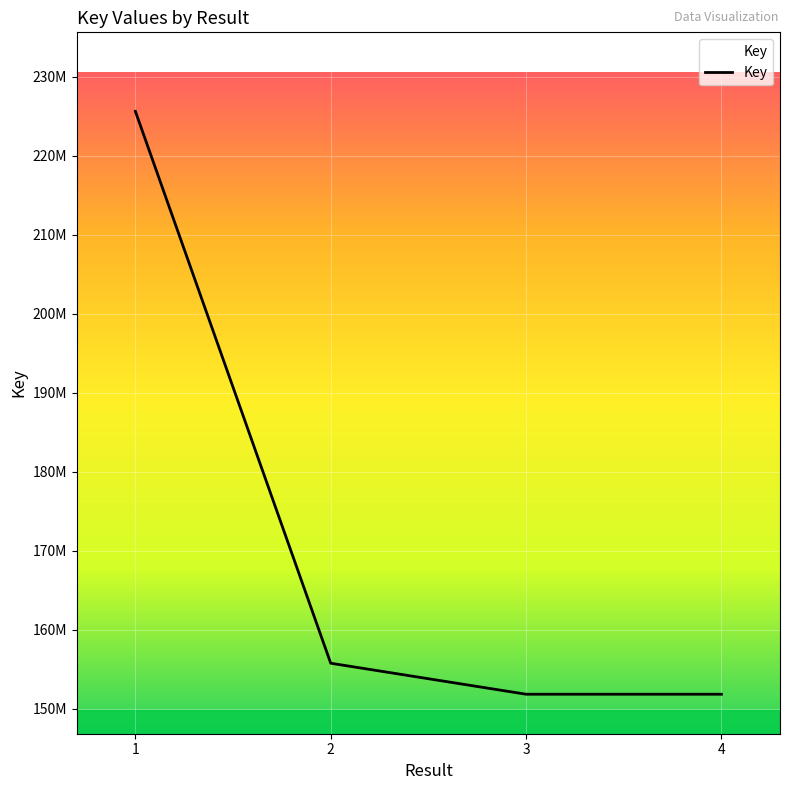

Does the chart have visible grid lines?

Yes